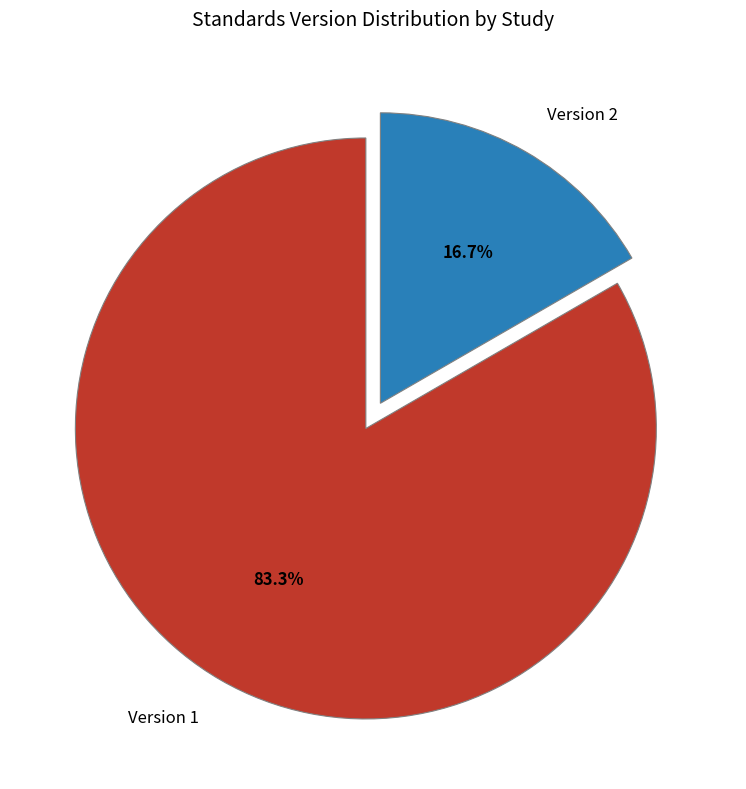

Which slice is the largest?

Version 1